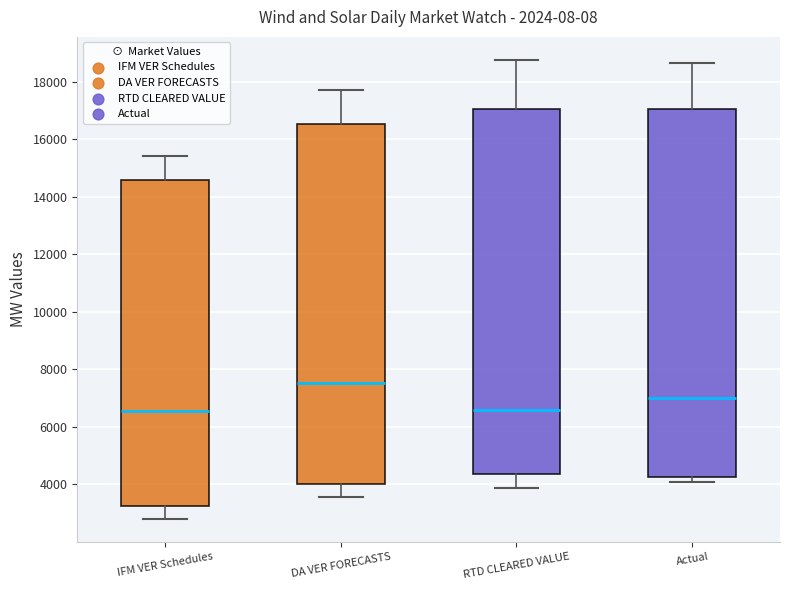

Where does the lower whisker of the box for IFM VER Schedules end on the y-axis? The values are not printed on the chart, so give them approximately, as read against the axis.

2800